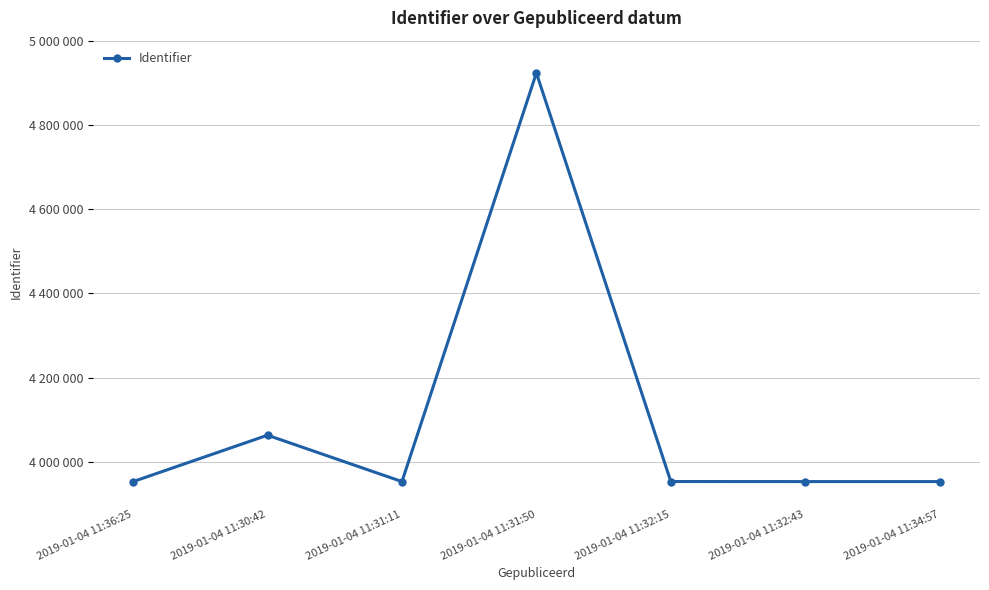

What value does the data have at 2019-01-04 11:36:25?

3953322